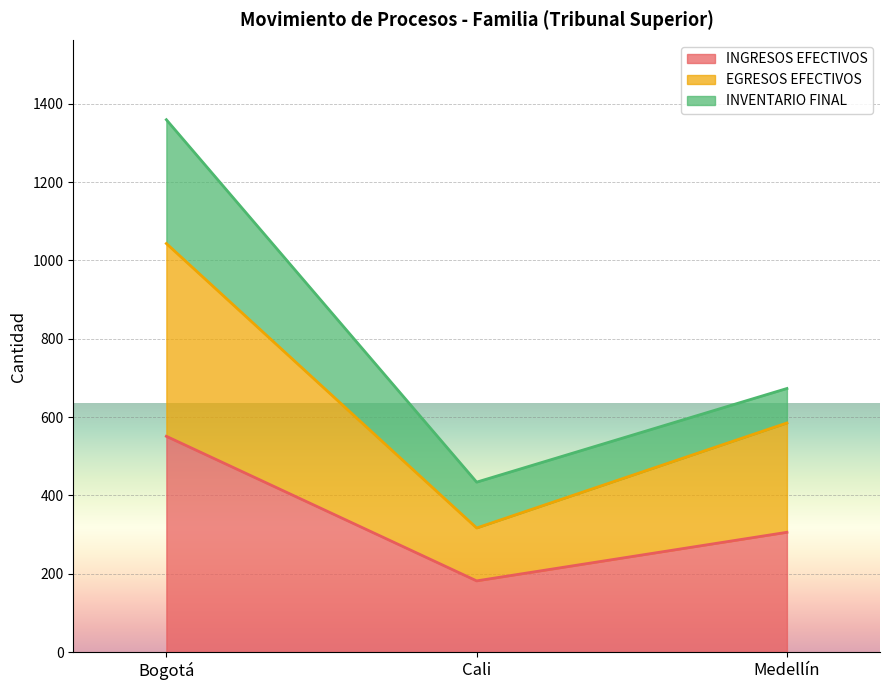

Reading right to left, list the values for the INGRESOS EFECTIVOS series.

306	182	551